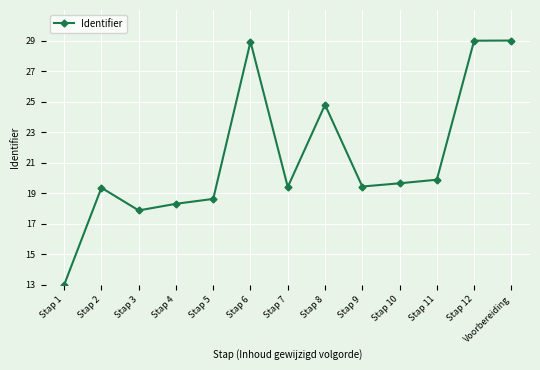

What is the label of the 3rd point from the left?

Stap 3